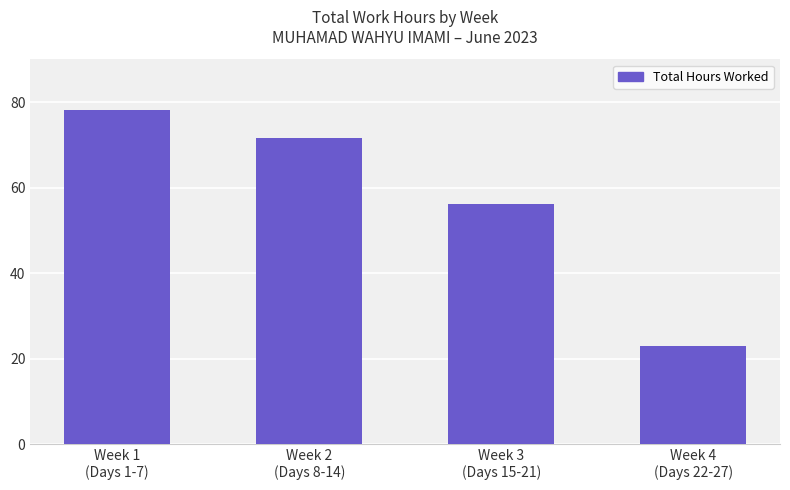

Reading left to right, list all the values displayed in this chart.

78.2	71.7	56.1	23.0